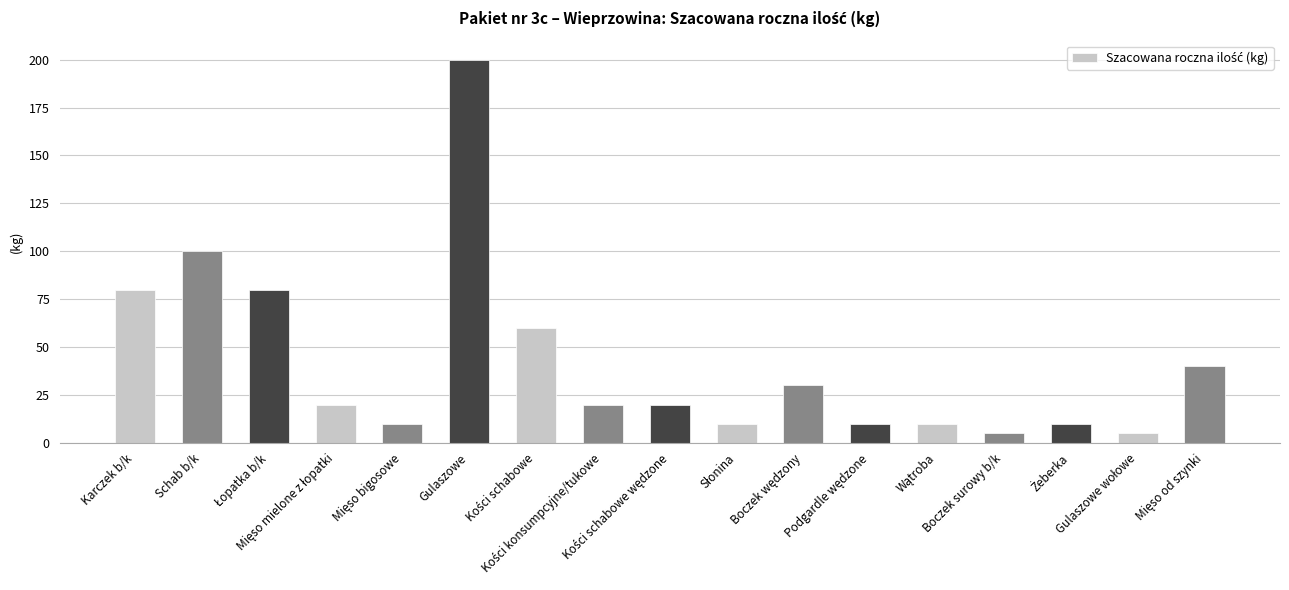

Reading left to right, what are all the values shown in this chart?

80	100	80	20	10	200	60	20	20	10	30	10	10	5	10	5	40